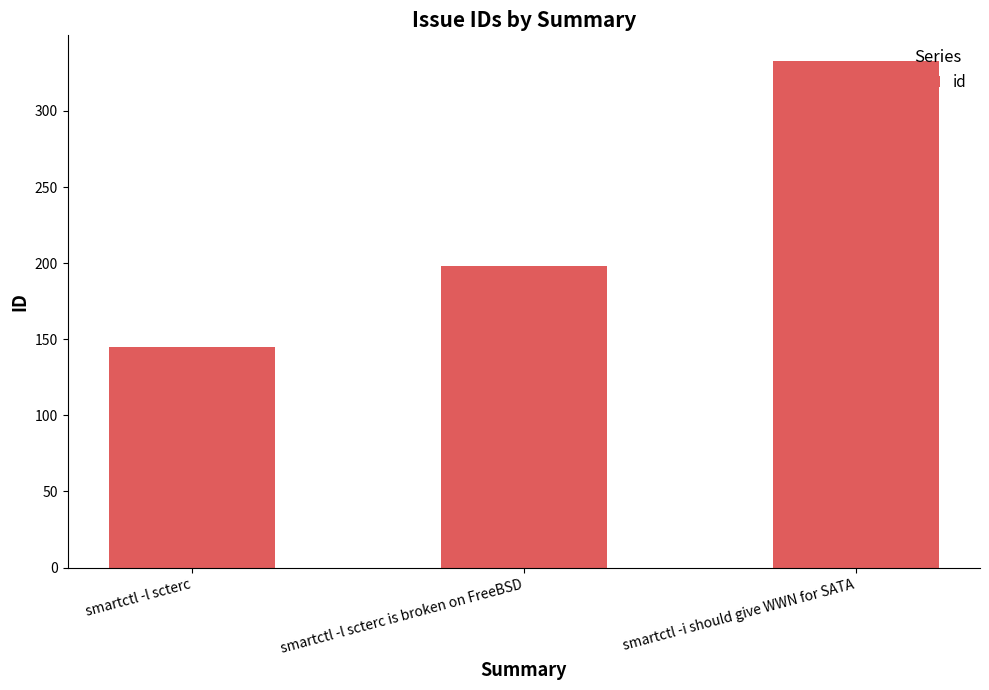

Which category has the highest value across all series?

smartctl -i should give WWN for SATA